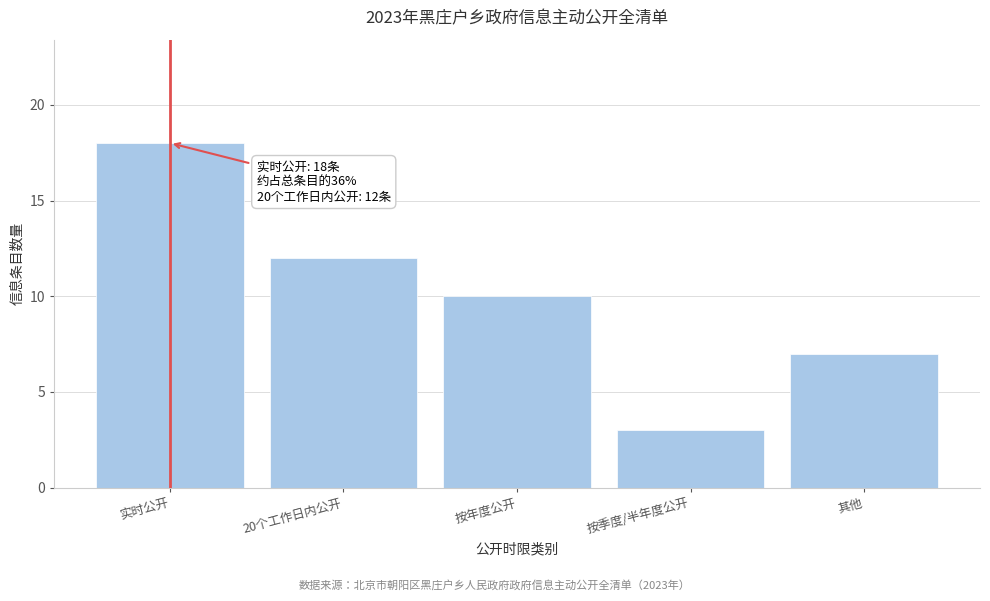

Reading left to right, what are all the values shown in this chart?

18	12	10	3	7